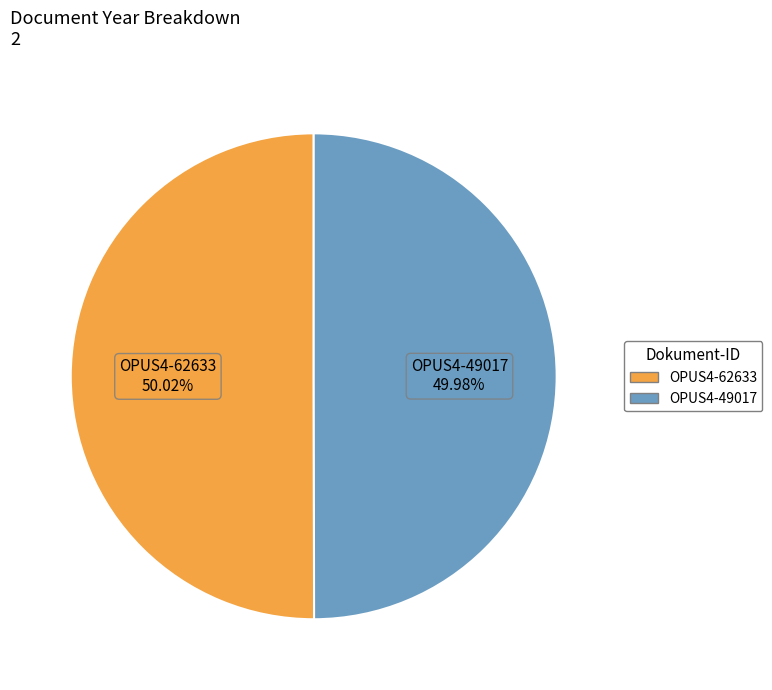

How many segments does this pie chart have?

2